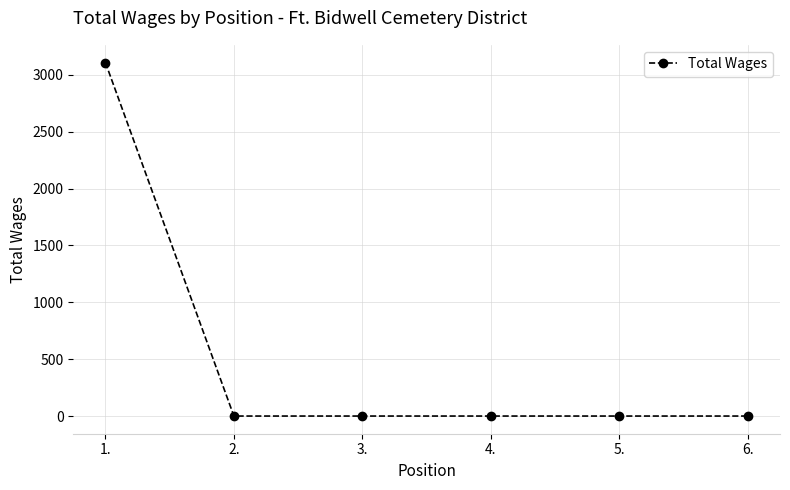

What is the average value?

518